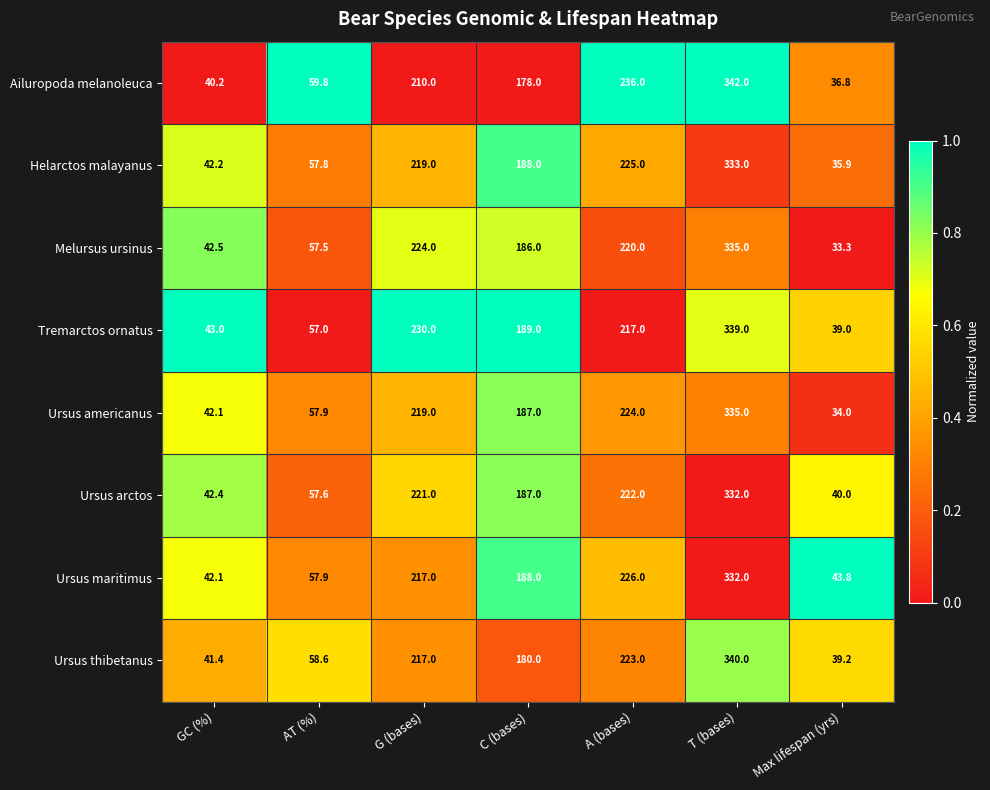

List the labels in order of Helarctos malayanus value, smallest first.

Max lifespan (yrs), GC (%), AT (%), C (bases), G (bases), A (bases), T (bases)